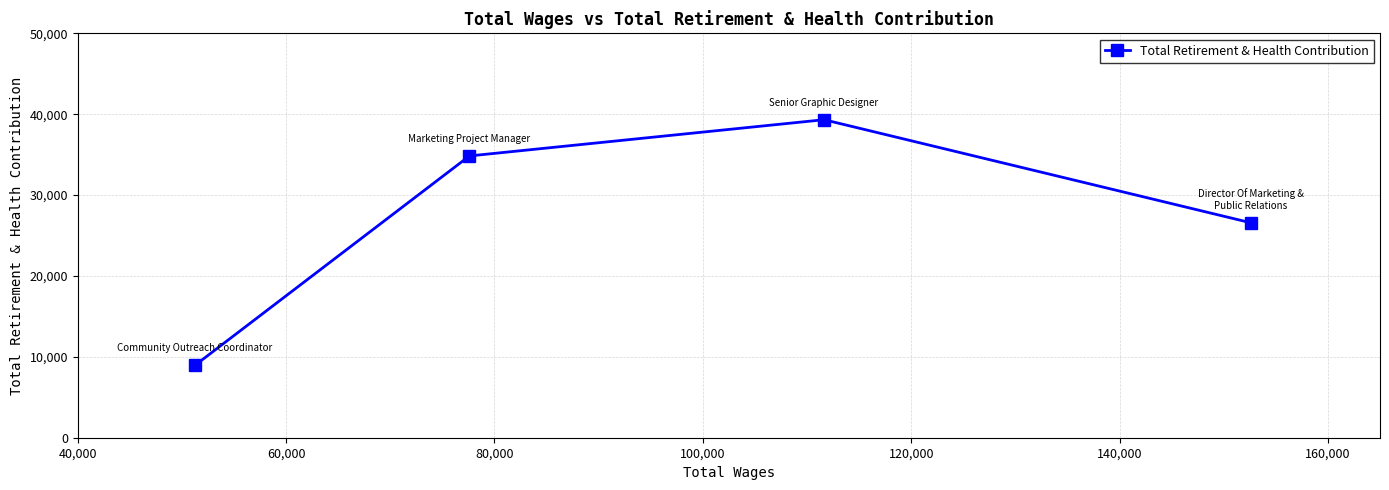

What is the minimum value shown in the chart?

8946